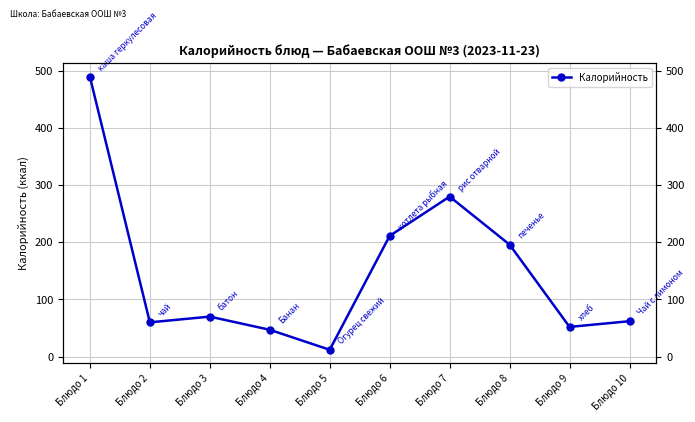

Reading left to right, list all the values displayed in this chart.

Блюдо 1=489.9	Блюдо 2=60.0	Блюдо 3=70.0	Блюдо 4=47.0	Блюдо 5=12.0	Блюдо 6=211.2	Блюдо 7=280.0	Блюдо 8=196.0	Блюдо 9=52.0	Блюдо 10=62.0